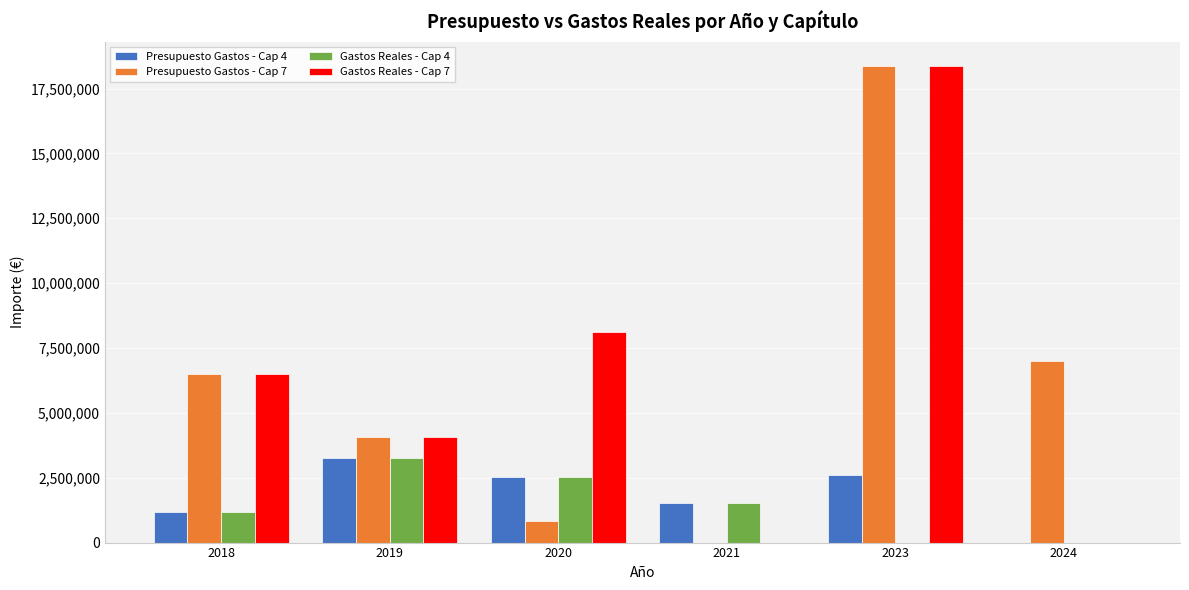

What is the highest value of the Presupuesto Gastos - Cap 4 series?

3254690.0